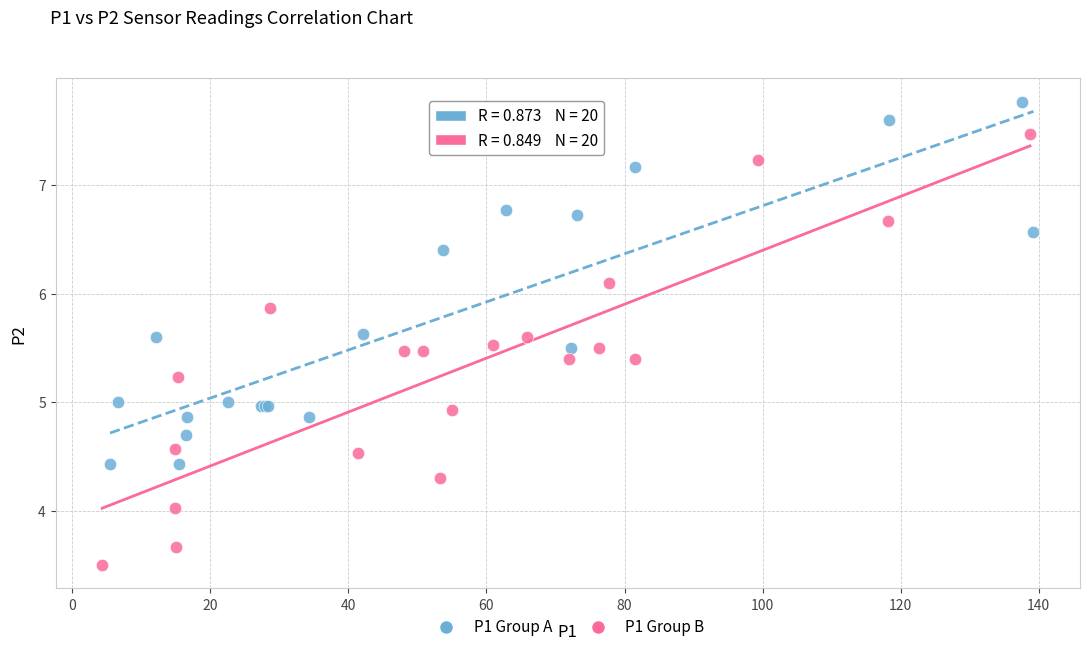

Which series has the largest Y range (max minus min)?

P1 Group B